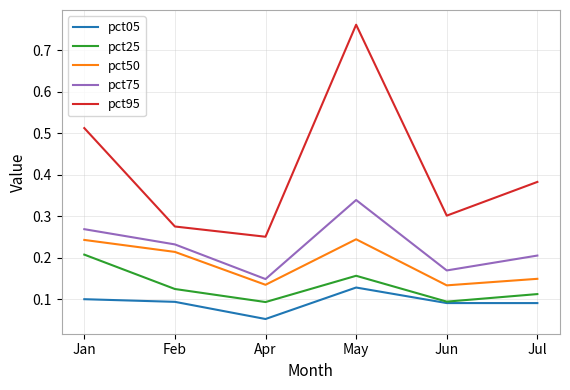

True or false: pct05 and pct95 intersect in this chart.

False